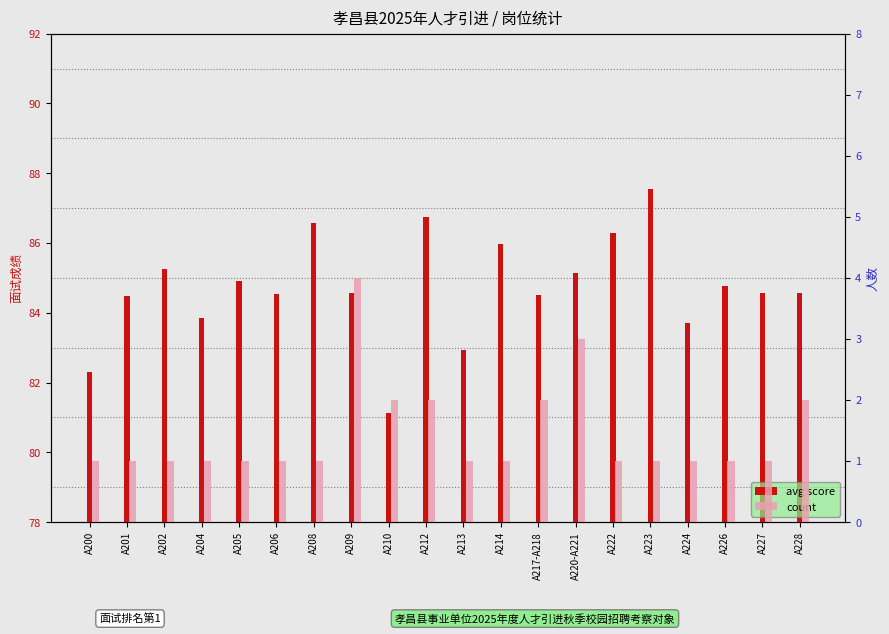

What position from the left is A220-A221?

14